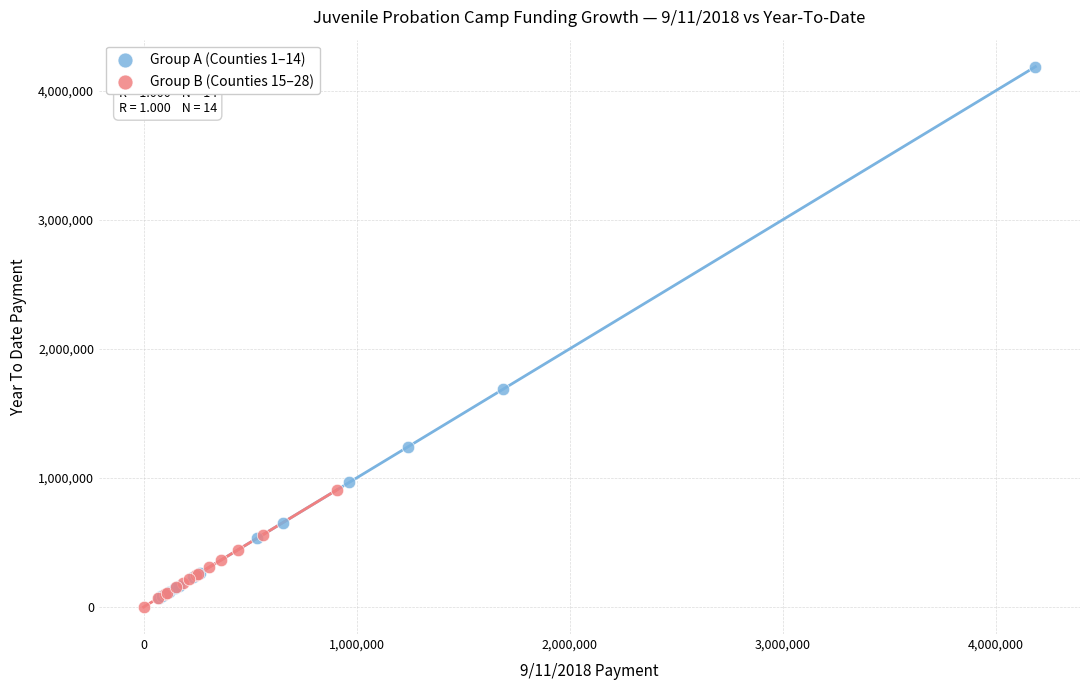

Which series has the largest Y range (max minus min)?

Group A (Counties 1–14)